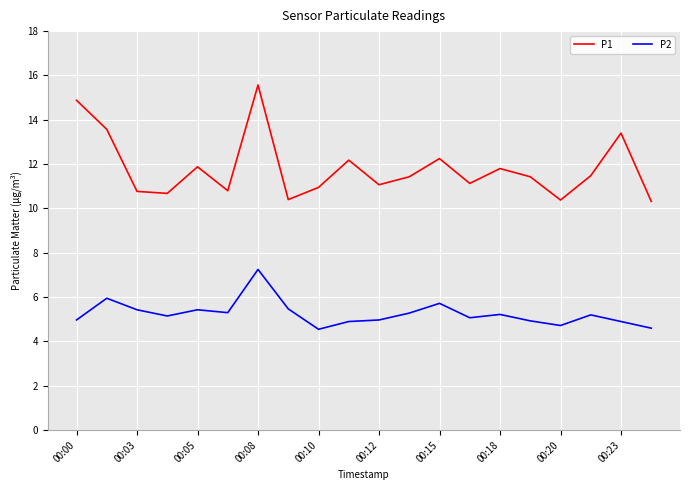

True or false: P2 and P1 intersect in this chart.

False